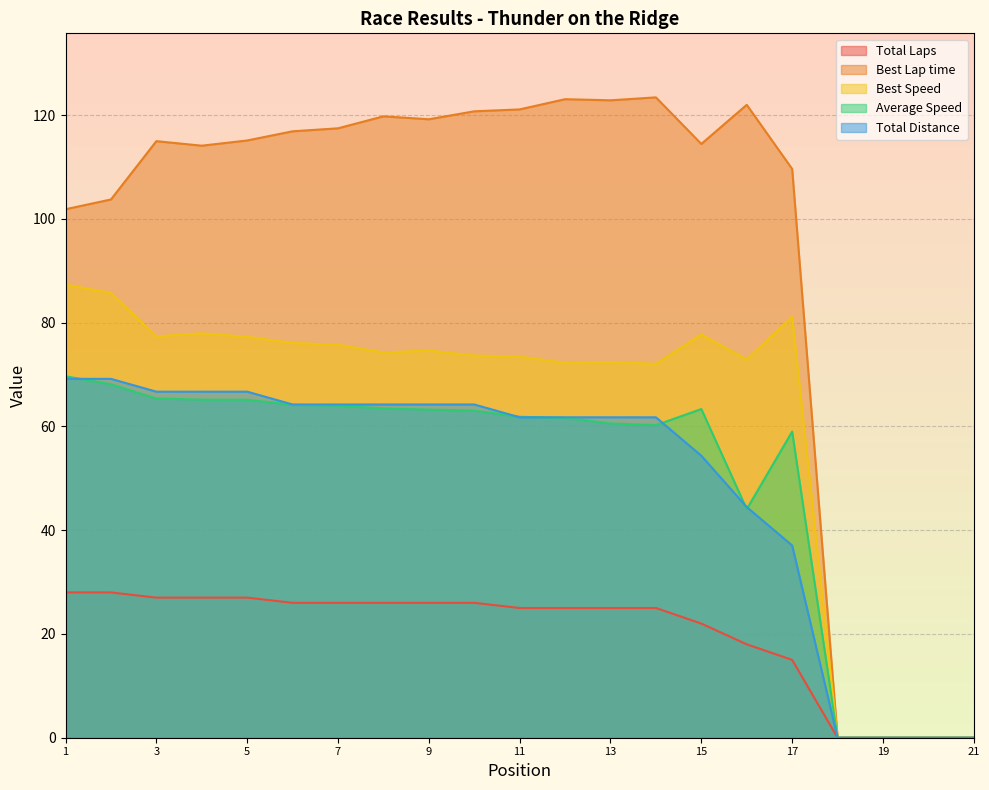

Which series has the largest total across all categories?

Best Lap time